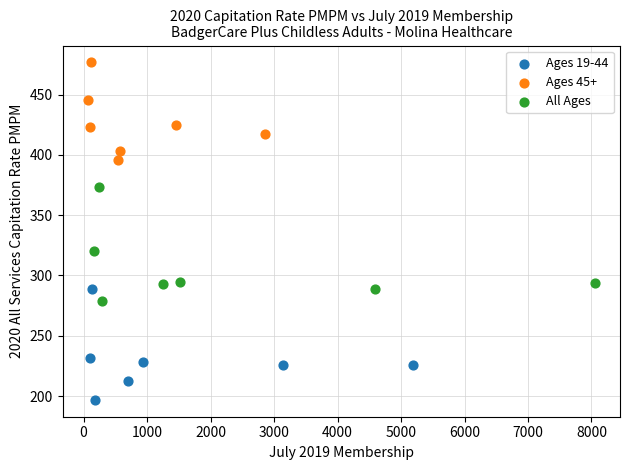

Which series has the widest spread of Y values?

All Ages